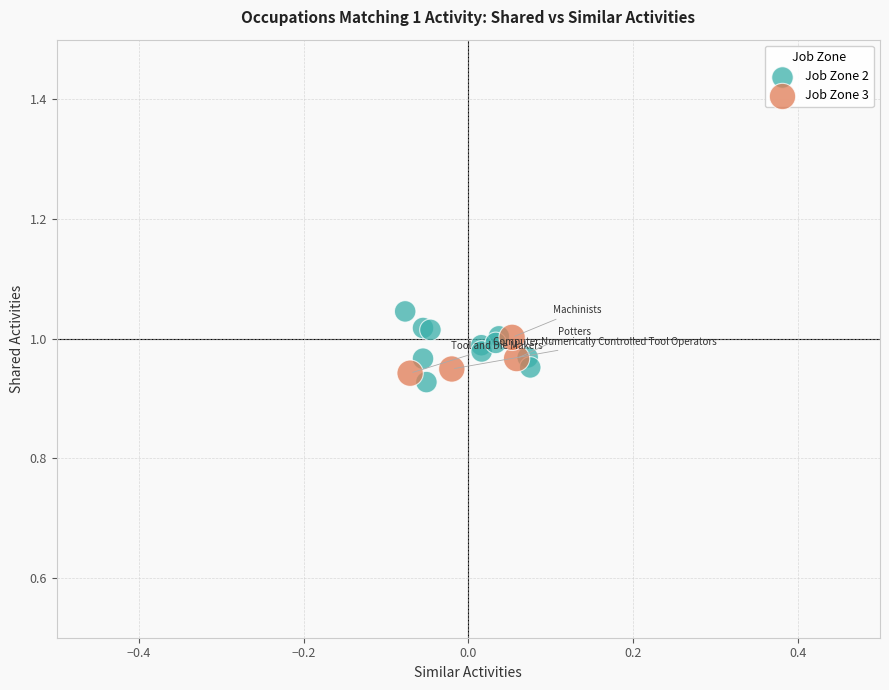

Which series reaches the maximum Y coordinate?

Job Zone 2